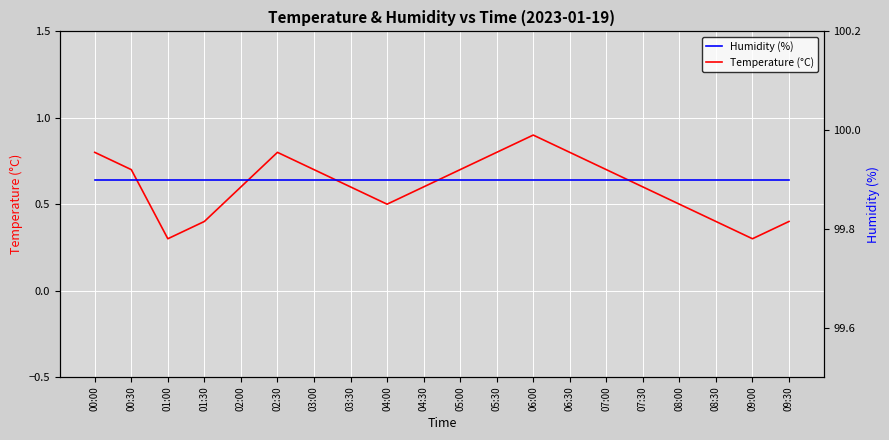

What is the value of the Humidity (%) point at the 13th from the left?

99.9